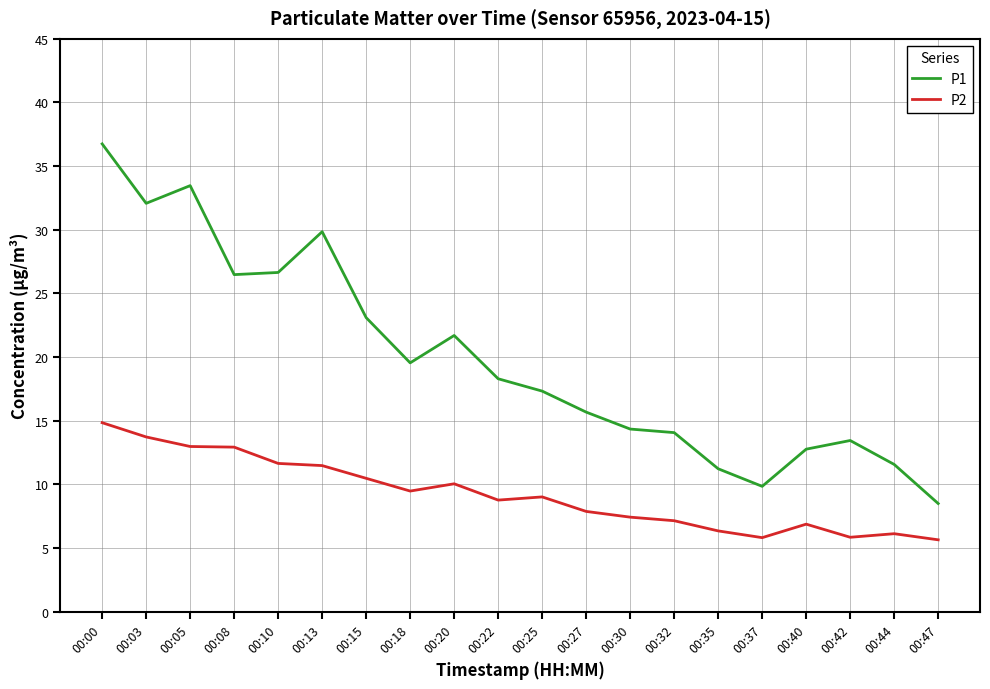

Is it true that P1 equals 28.6 at 00:18?

False